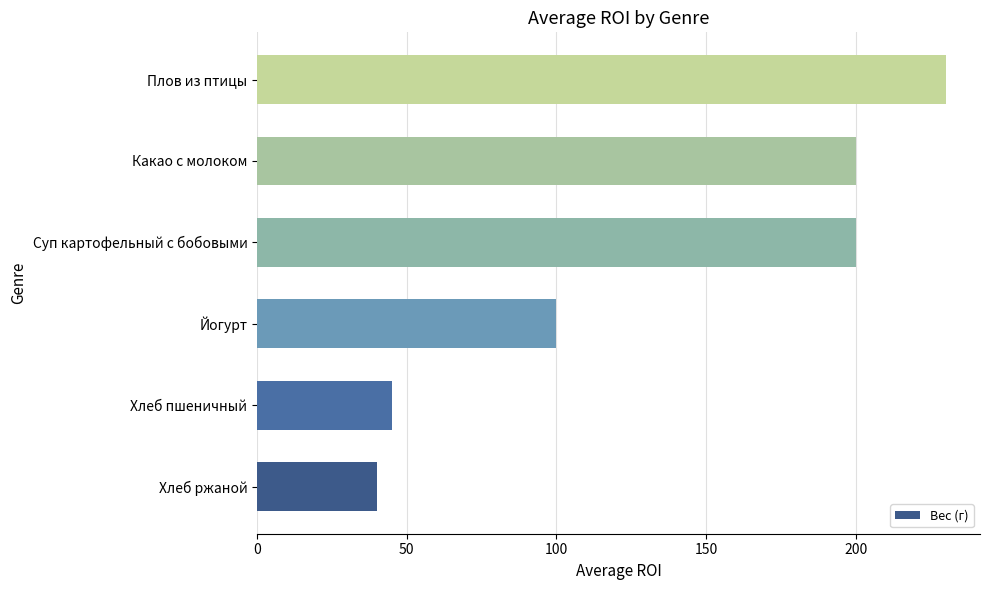

What value does the data have at Йогурт, to the nearest 50?

100